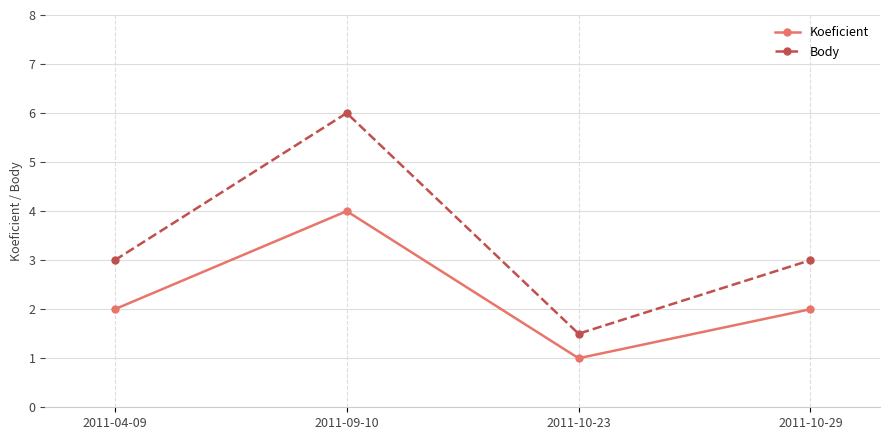

What is the sum of all Koeficient values?

9.0